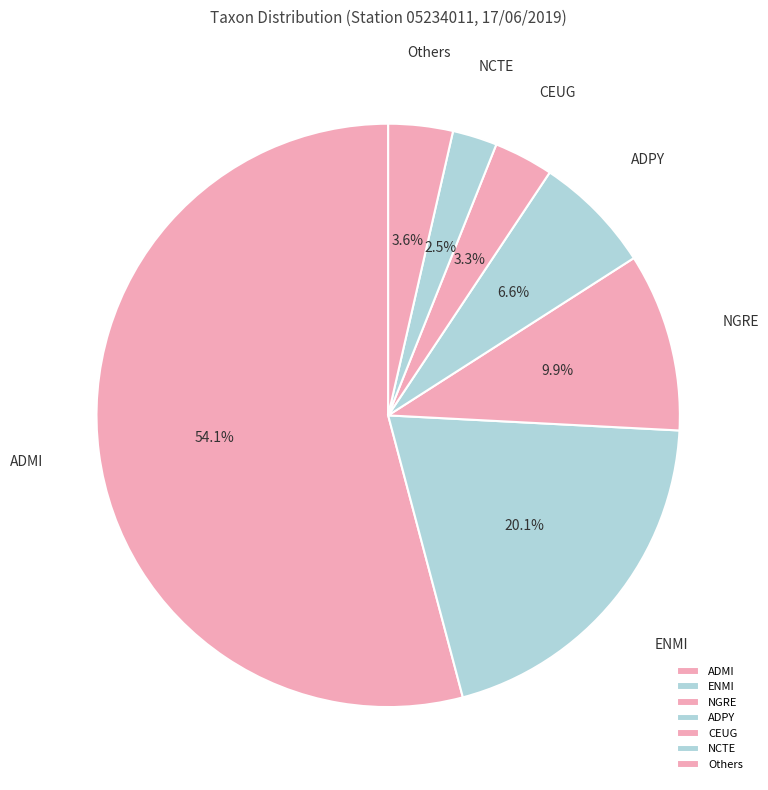

Which category has the smallest portion of the pie?

NCTE